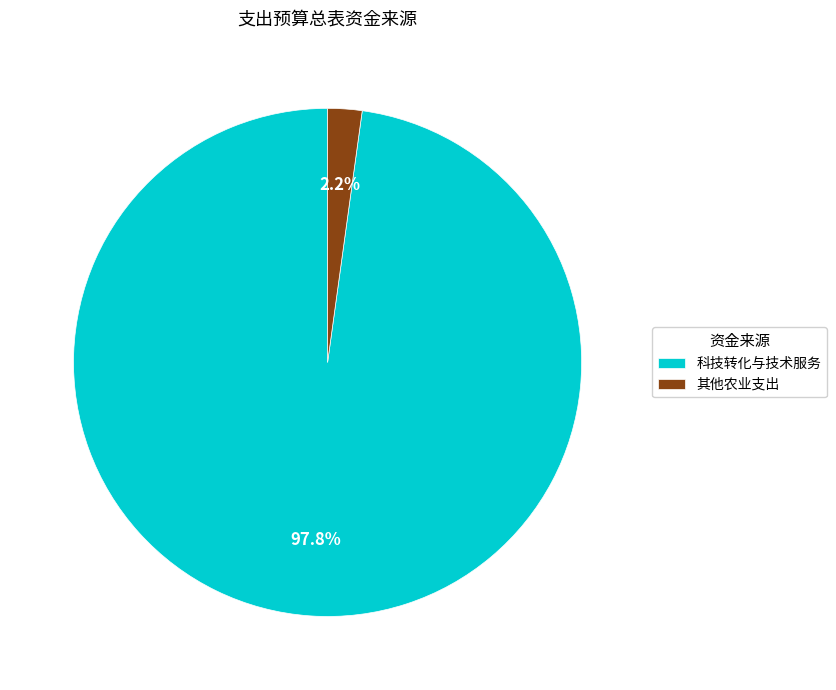

Which slice represents more than half of the pie?

科技转化与技术服务